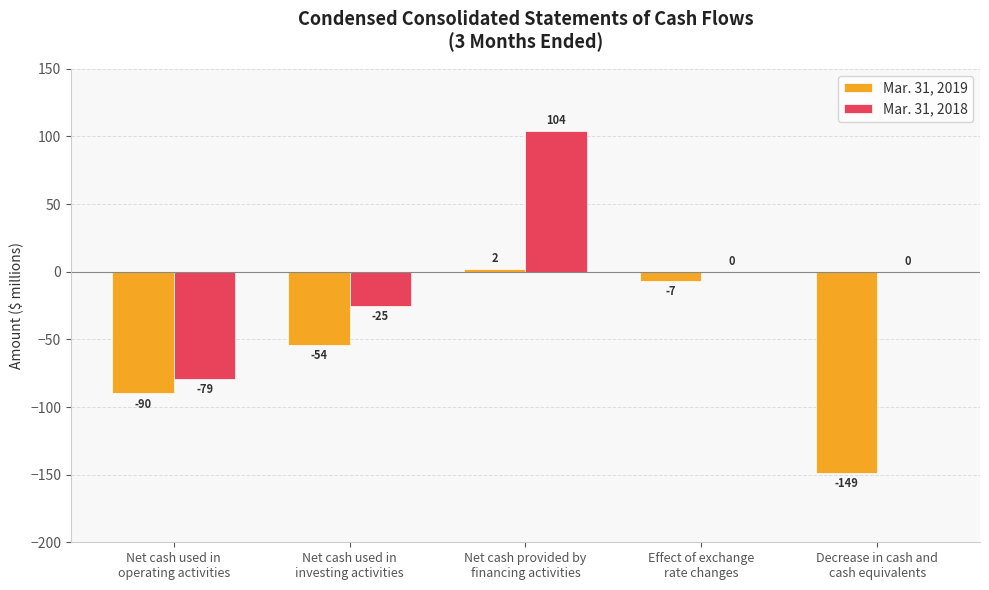

What is the average value of the Mar. 31, 2019 series?

-60